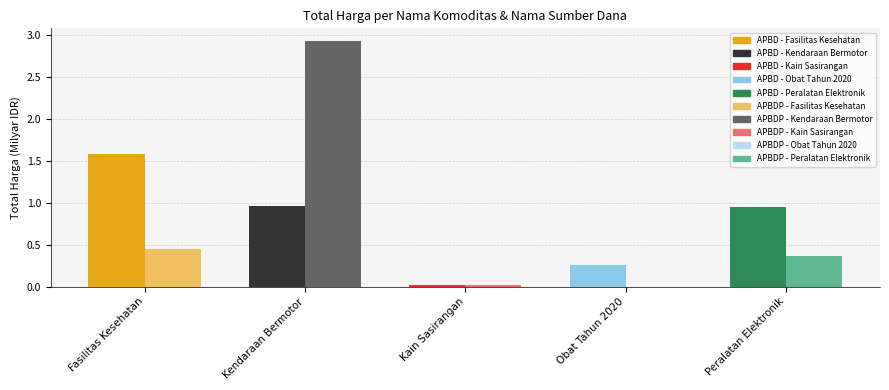

At which category is the sum across all series the highest?

Kendaraan Bermotor